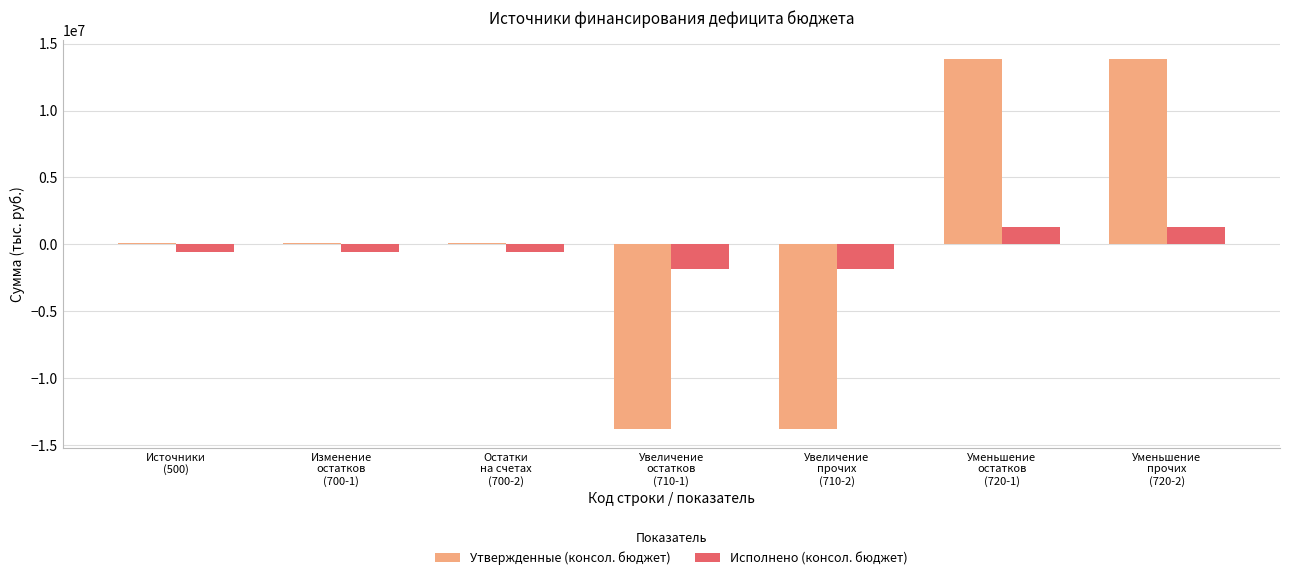

What is the maximum value shown in the chart?

13877500.0